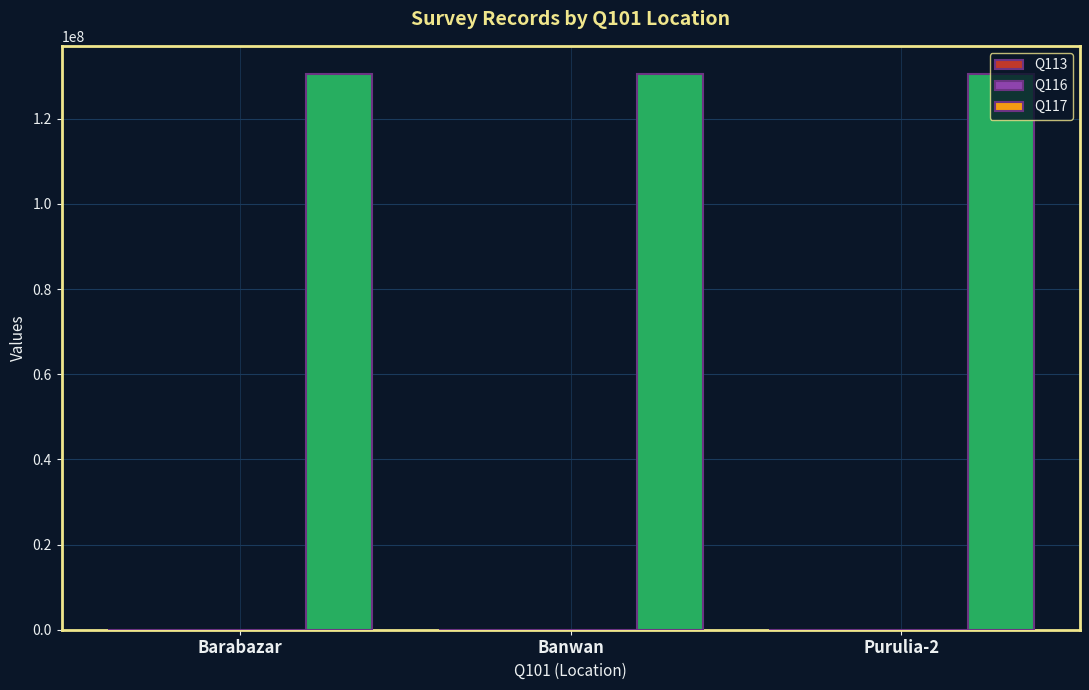

Which series has the widest spread of values?

Q116